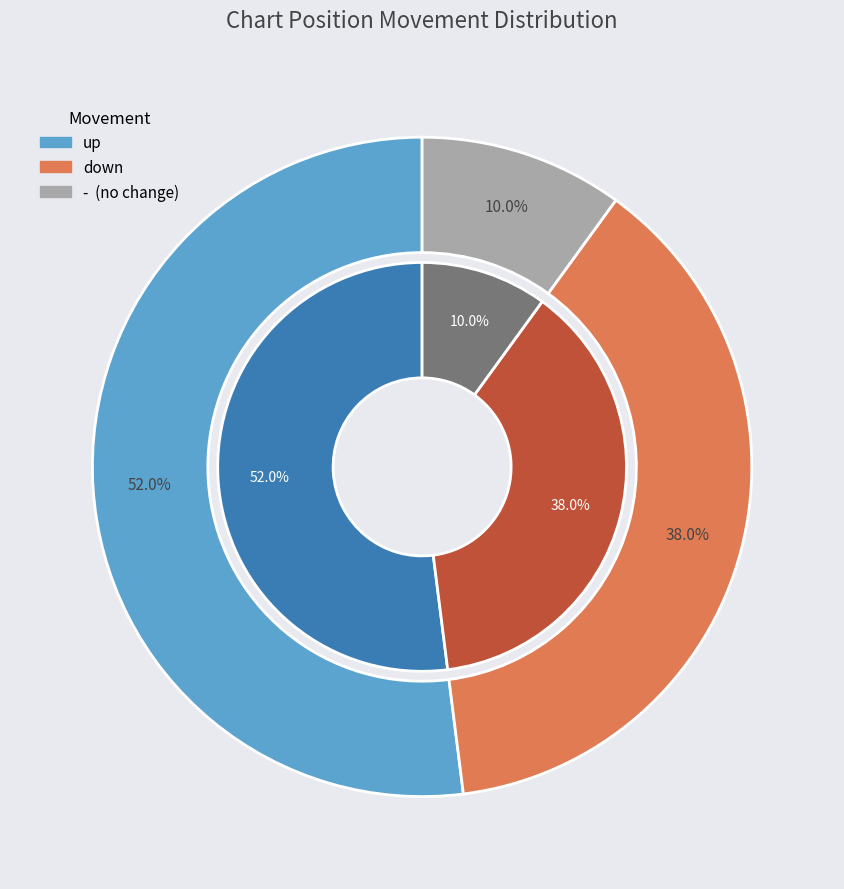

To the nearest percent, what is the average slice percentage?

33%